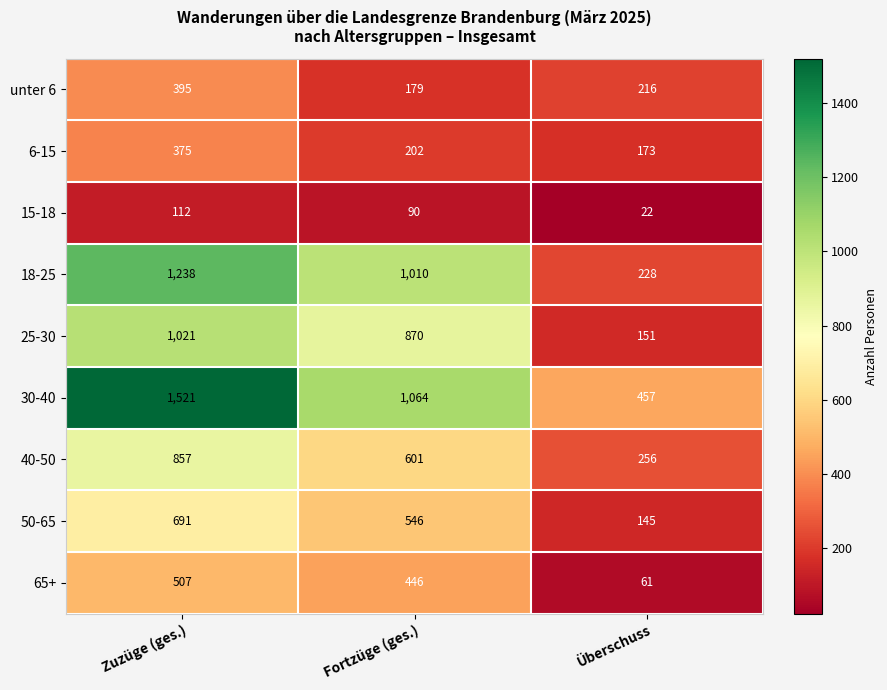

What is the spread (max minus min) of values at Fortzüge (ges.)?

974